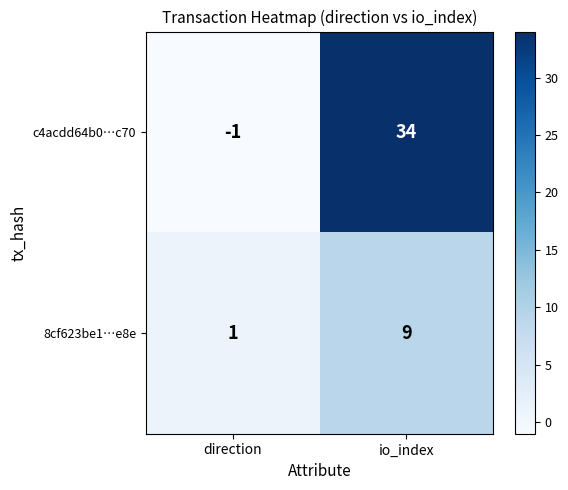

Reading left to right, transcribe all the data shown in this chart.

c4acdd64b0…c70: direction=-1	io_index=34
8cf623be1…e8e: direction=1	io_index=9